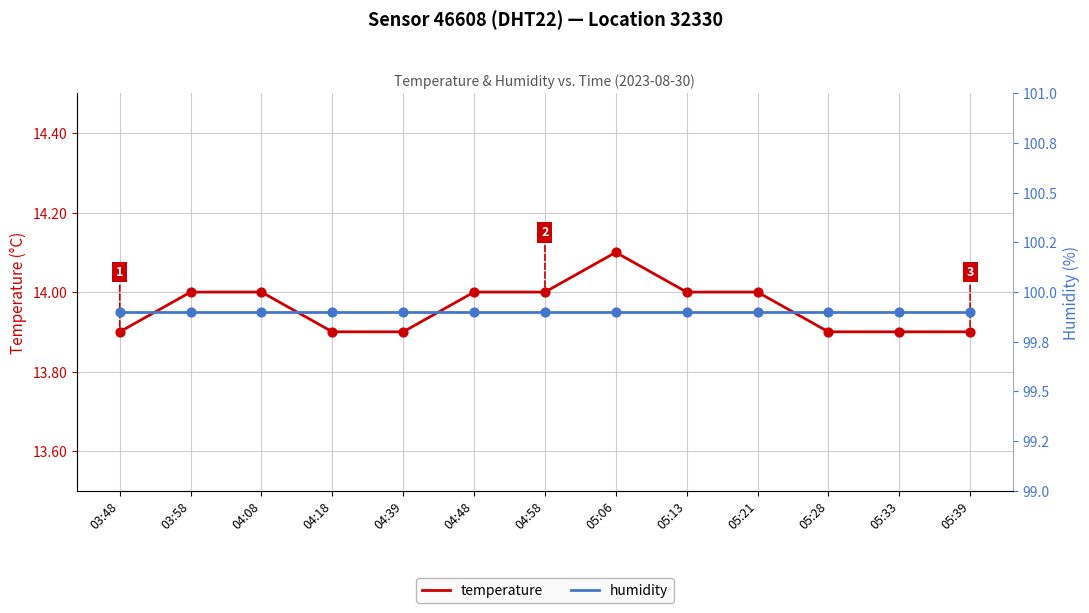

At how many categories does at least one series exceed 83?

13